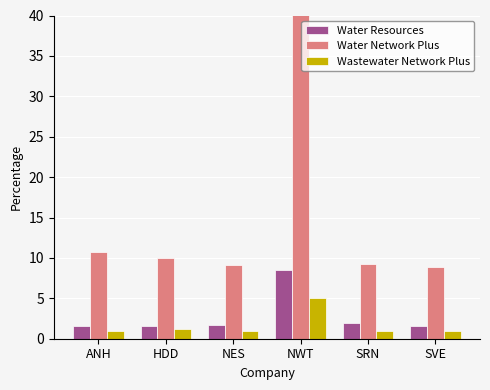

What position from the left is SVE?

6